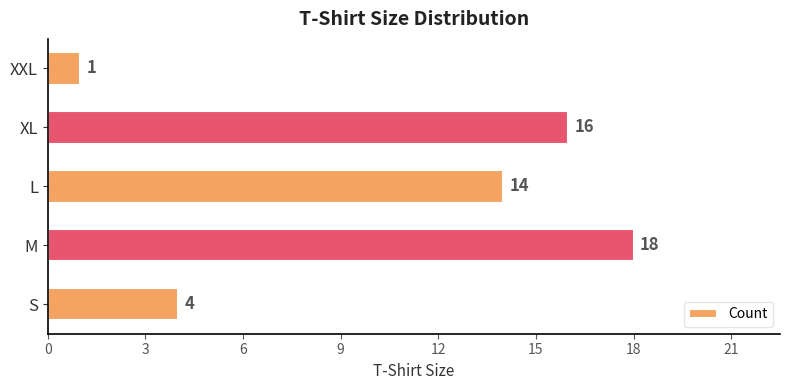

Which category has the lowest value across all series?

XXL